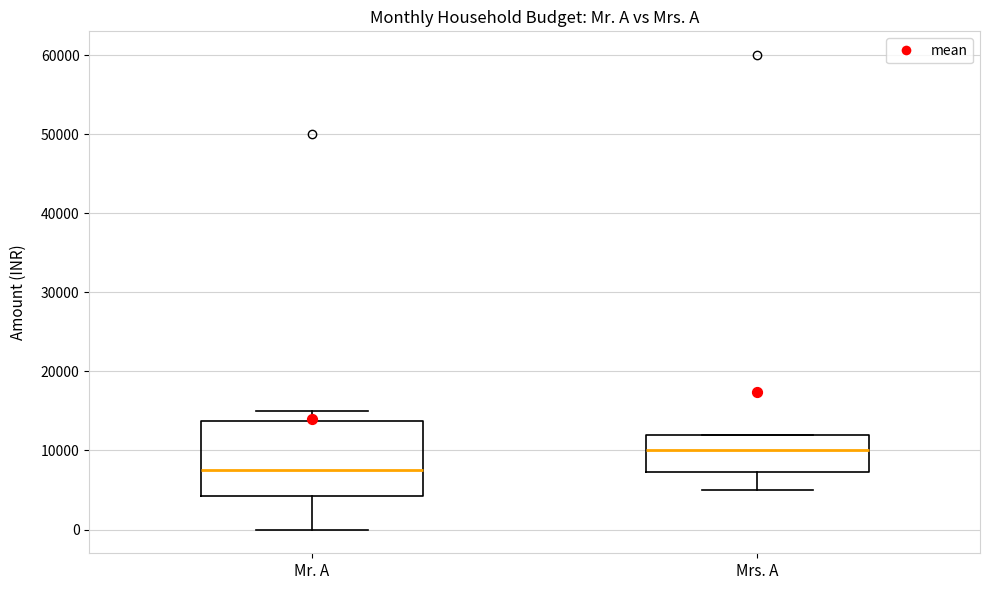

Which box's median line is the lowest?

Mr. A